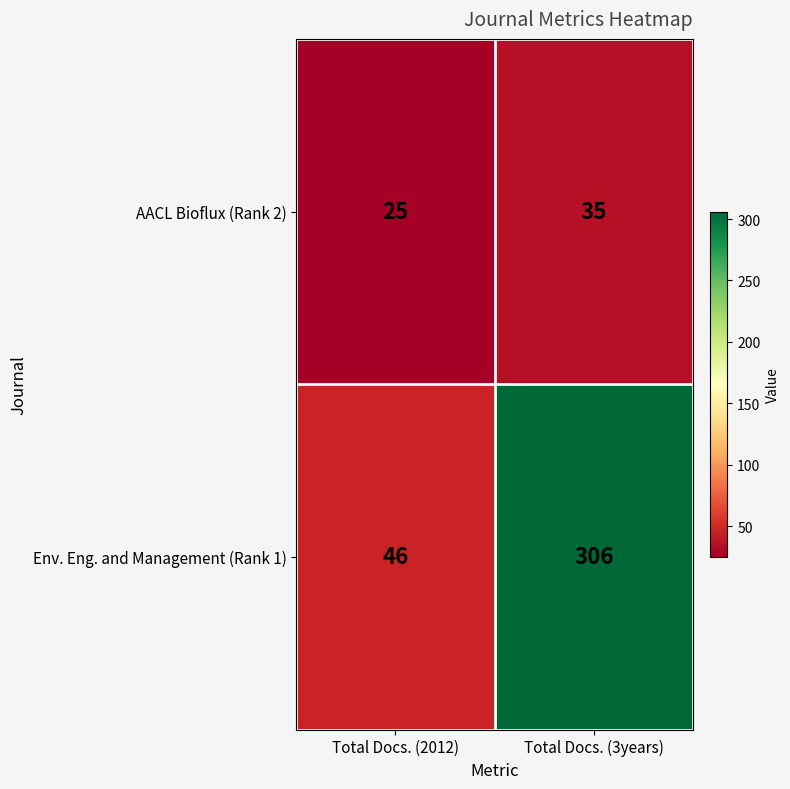

What is the smallest value displayed?

25